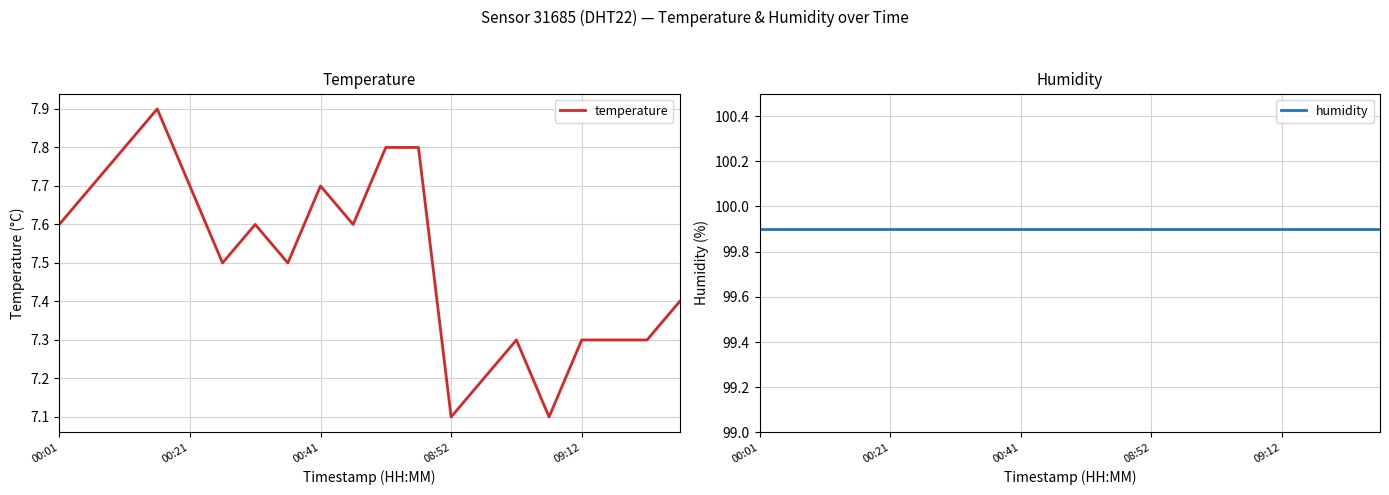

What is the difference between the temperature values at 6 and 11?

0.2